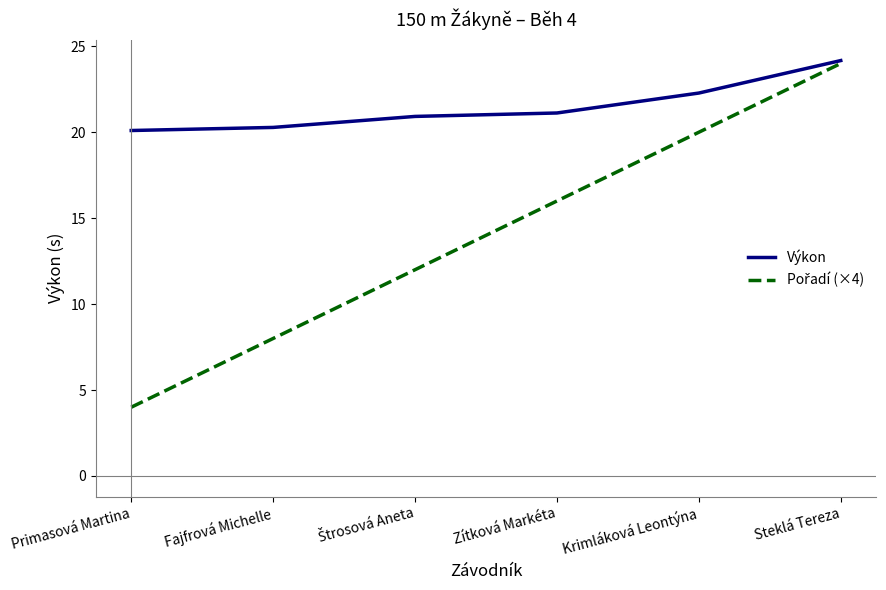

What position from the right is Zítková Markéta?

3